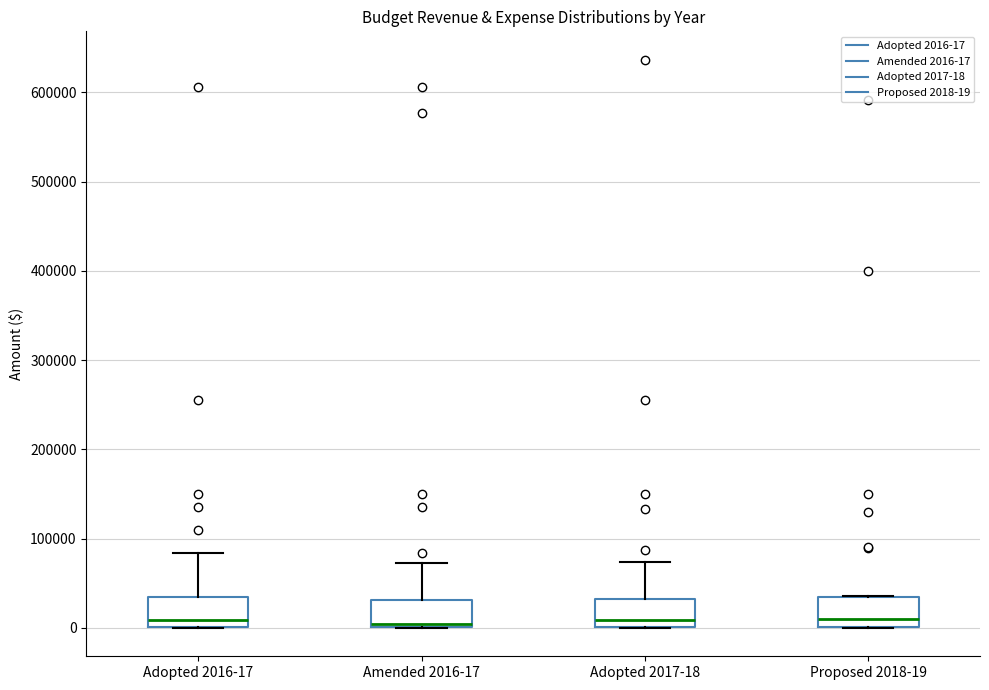

Reading left to right, transcribe this box plot: for each box, give where its median line is, the range the box spans, and where its two whiskers end, as read against the y-axis. The values are not printed on the chart, so give them approximately, as read against the axis.

Adopted 2016-17: median 10000, box 0 to 40000, whiskers 0 to 80000
Amended 2016-17: median 0 (just above the box's lower edge), box 0 to 30000, whiskers 0 to 70000
Adopted 2017-18: median 10000, box 0 to 30000, whiskers 0 to 70000
Proposed 2018-19: median 10000, box 0 to 40000, whiskers 0 to 40000